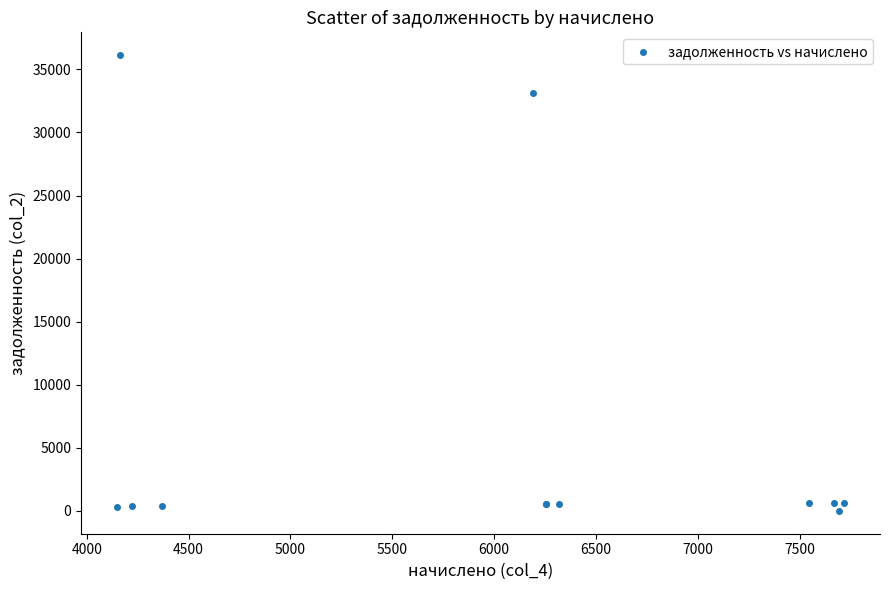

What Y value in the scatter plot is closest to 18064?

33119.9